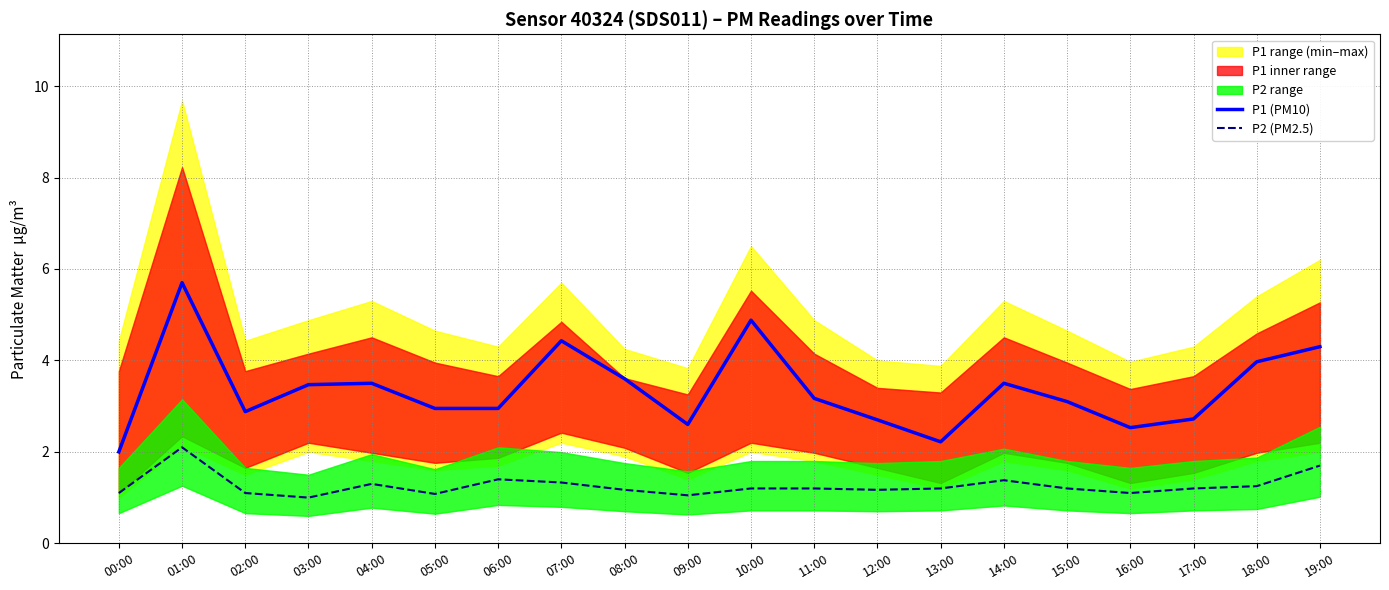

What is the label of the 4th point from the right?

16:00